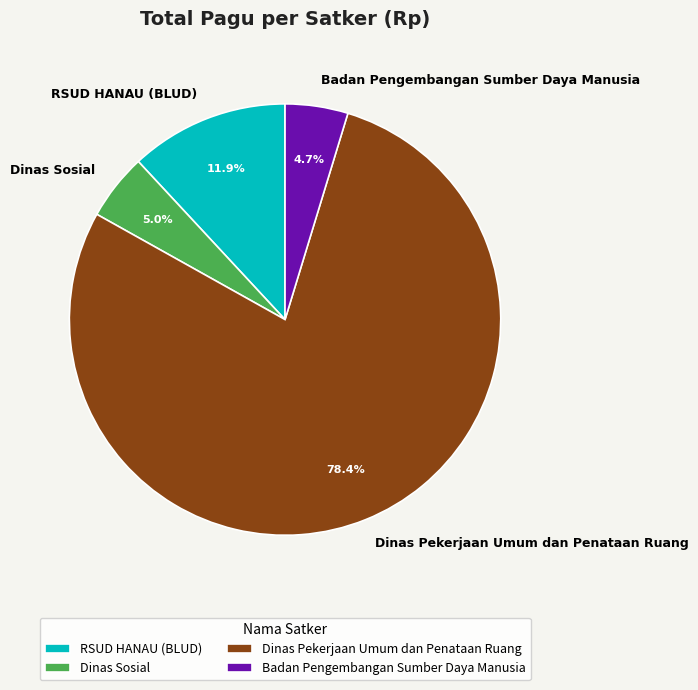

What is the largest slice in the pie chart?

Dinas Pekerjaan Umum dan Penataan Ruang